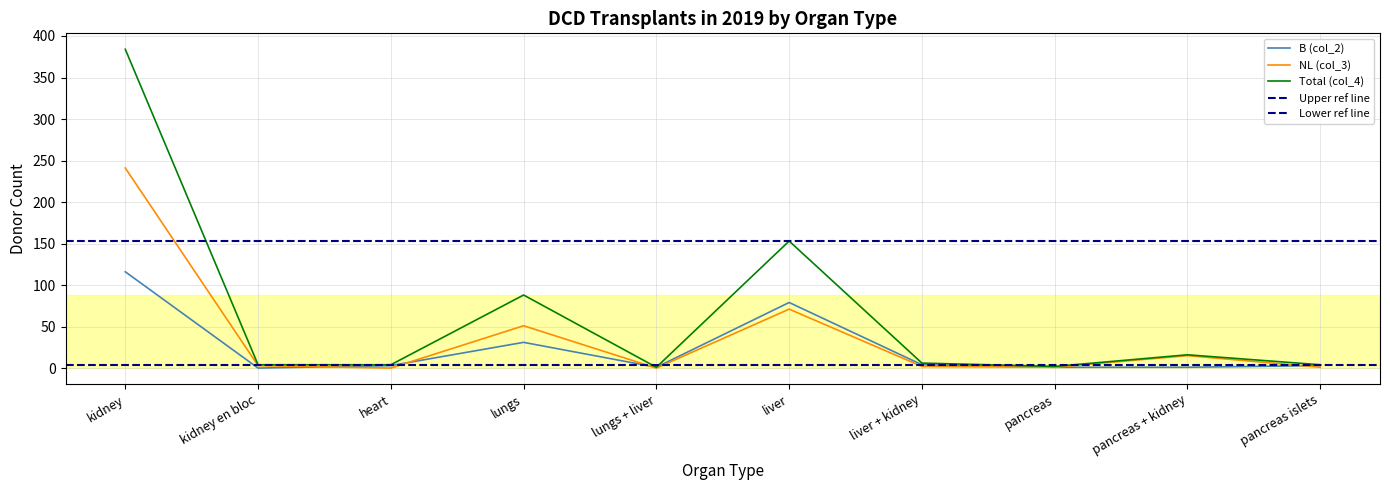

How many data points does each series have?

10